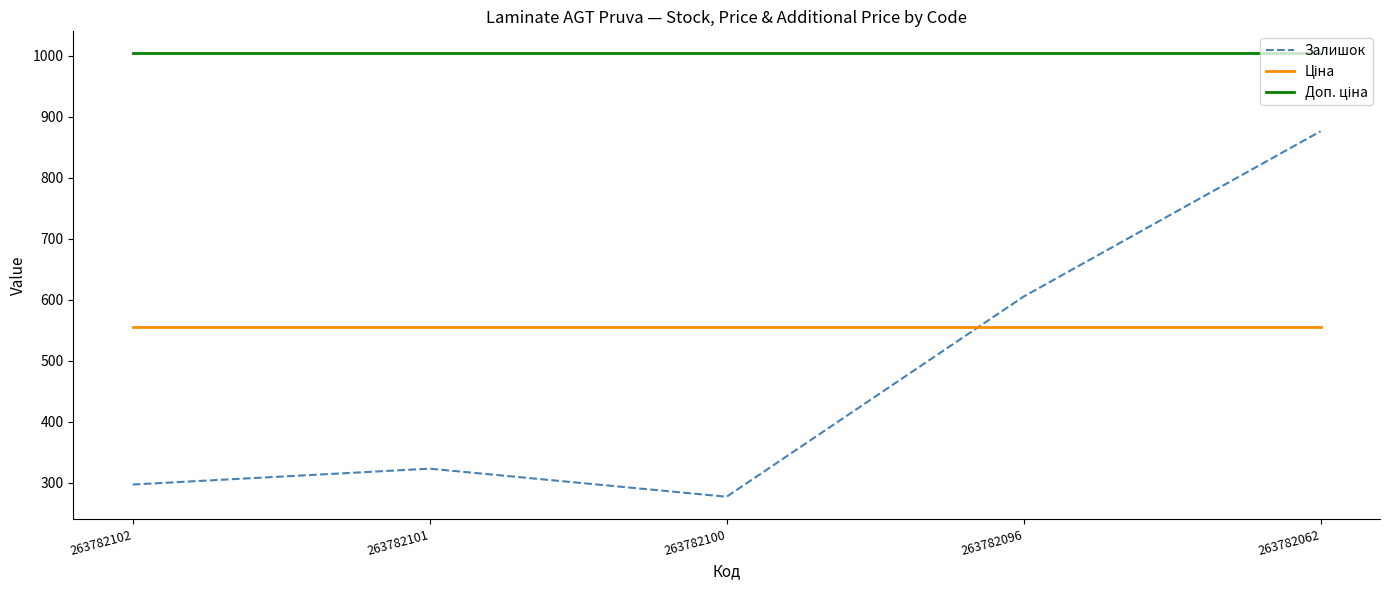

List the labels in order of Залишок value, smallest first.

263782100, 263782102, 263782101, 263782096, 263782062